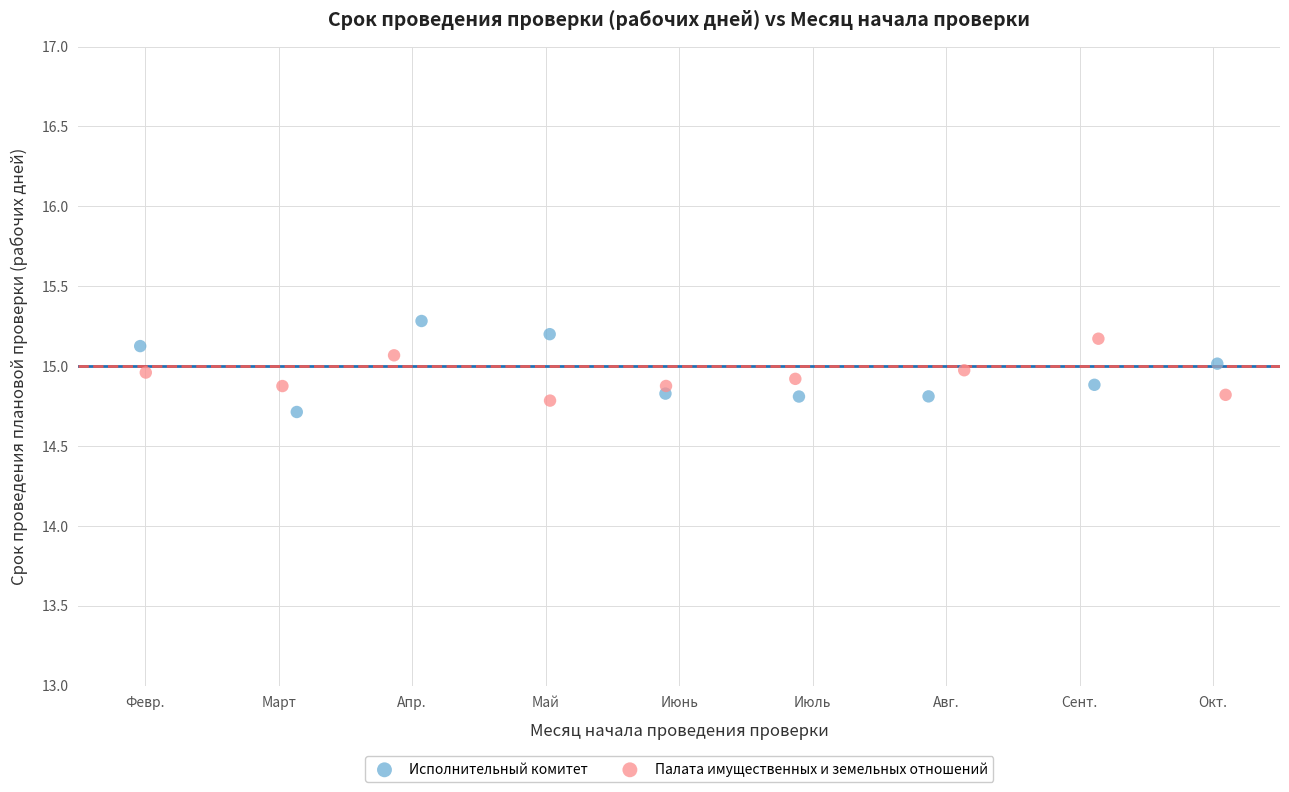

Which series contains the highest Y value?

Исполнительный комитет